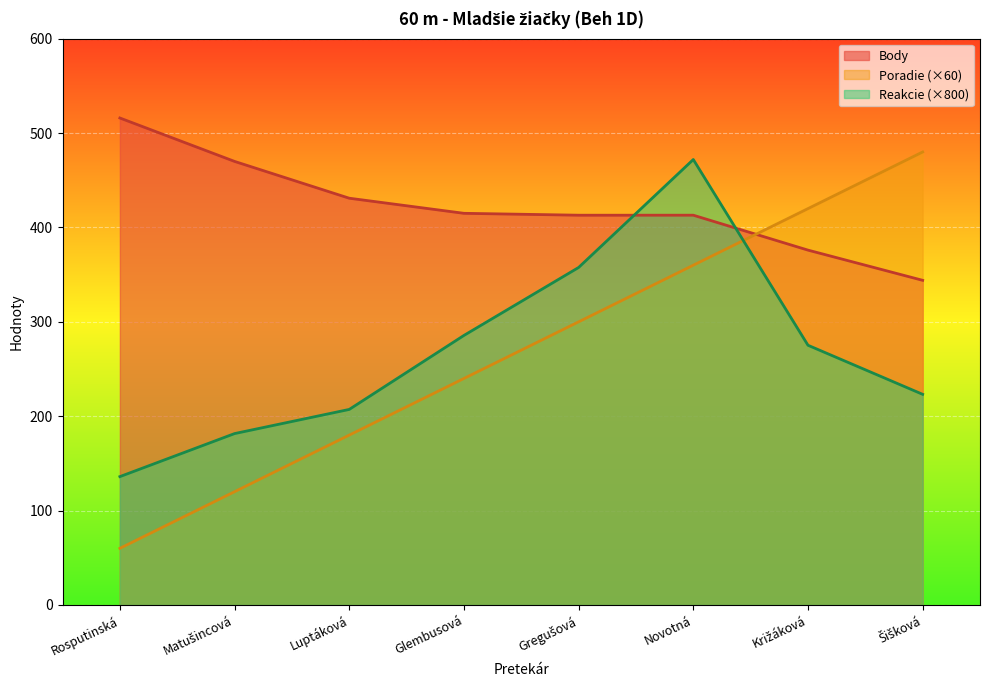

How many values in the Body series are below 415?

4